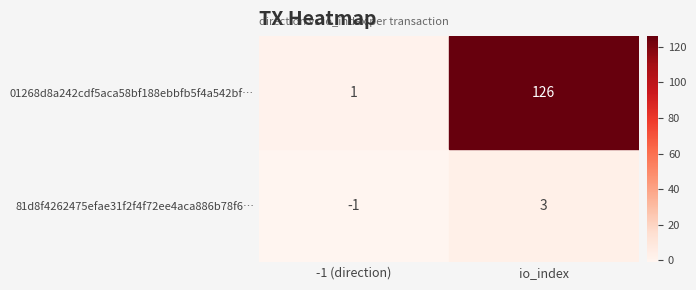

At which label does 81d8f4262475efae31f2f4f72ee4aca886b78f6… reach its minimum?

-1 (direction)